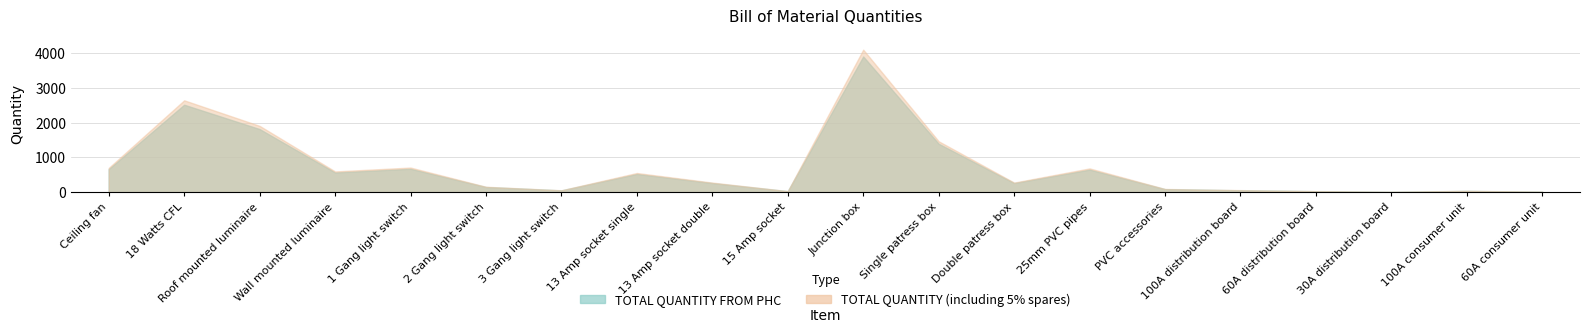

How many values in the TOTAL QUANTITY (including 5% spares) series exceed 275?

9